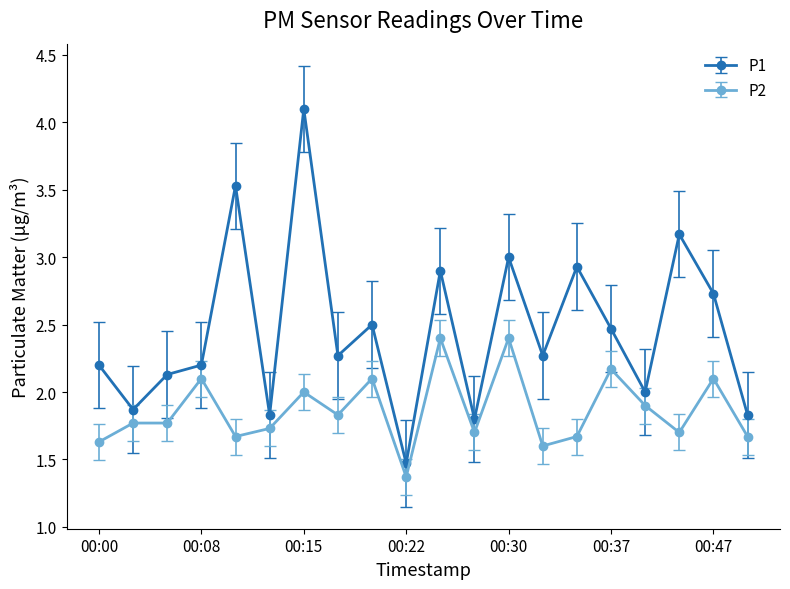

How many interior local peaks does the P1 series have?

7